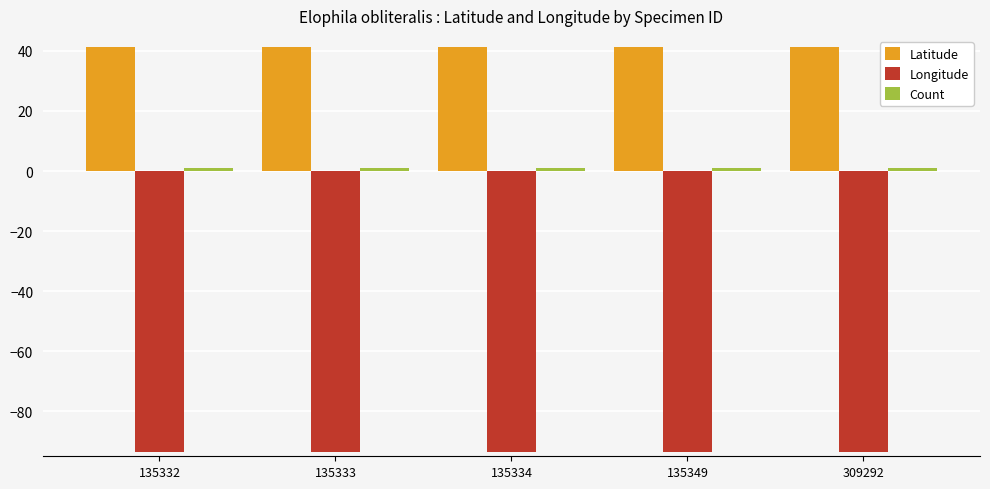

The value of Longitude at 135333 is -157.4. True or false?

False